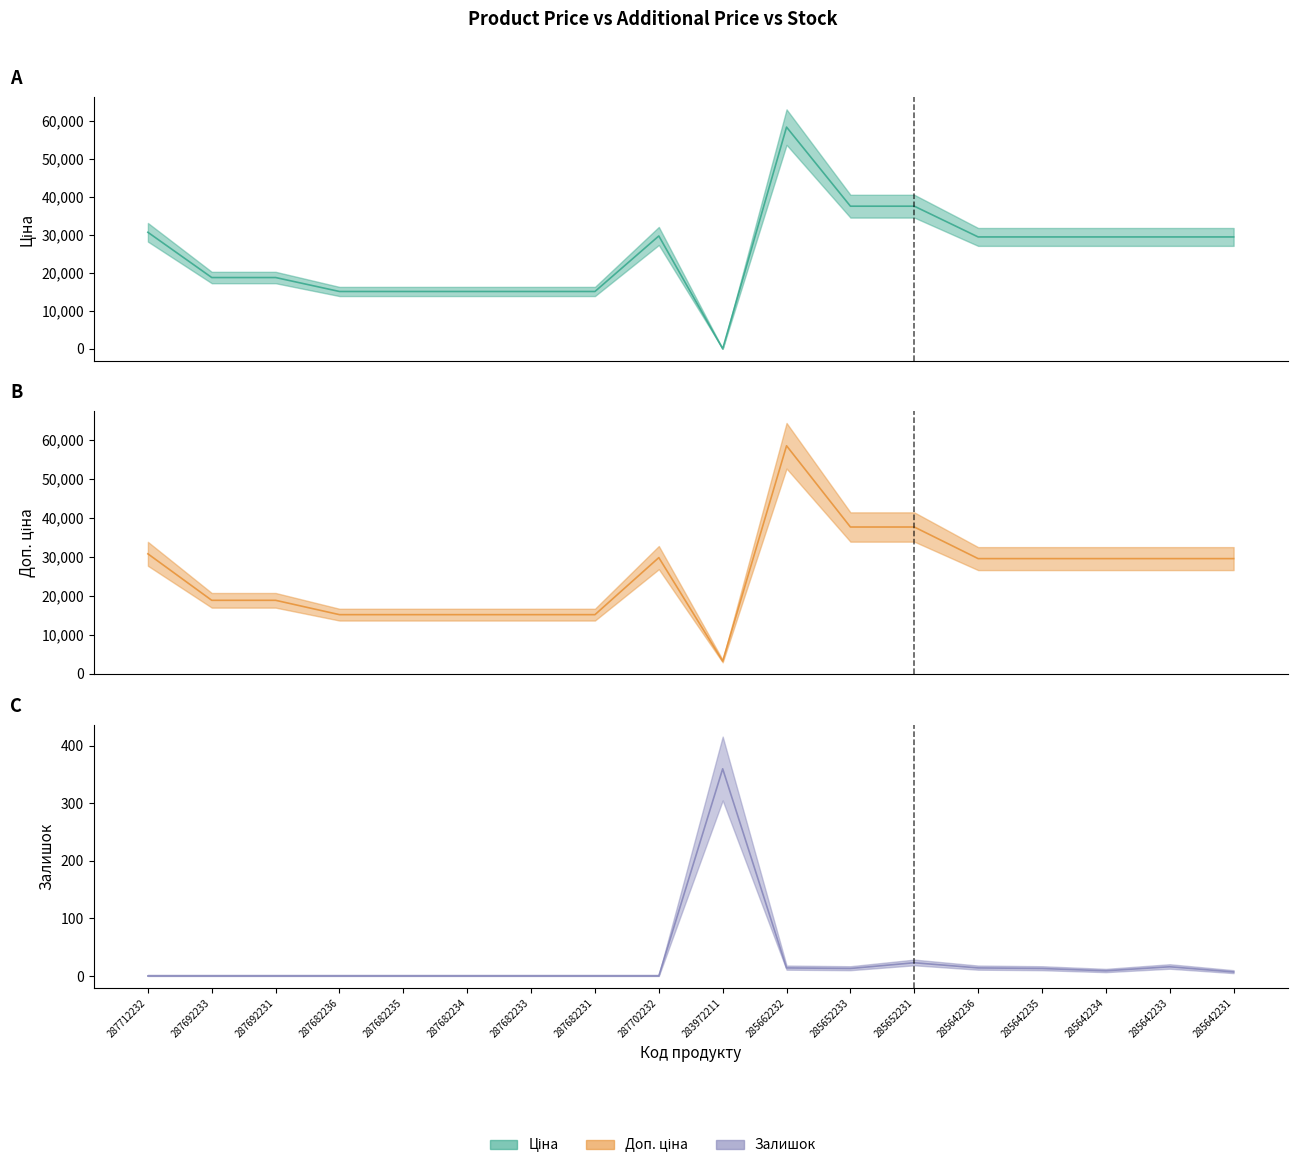

Rank the series at 287702232 from highest to lowest value.

Ціна, Доп. ціна, Залишок